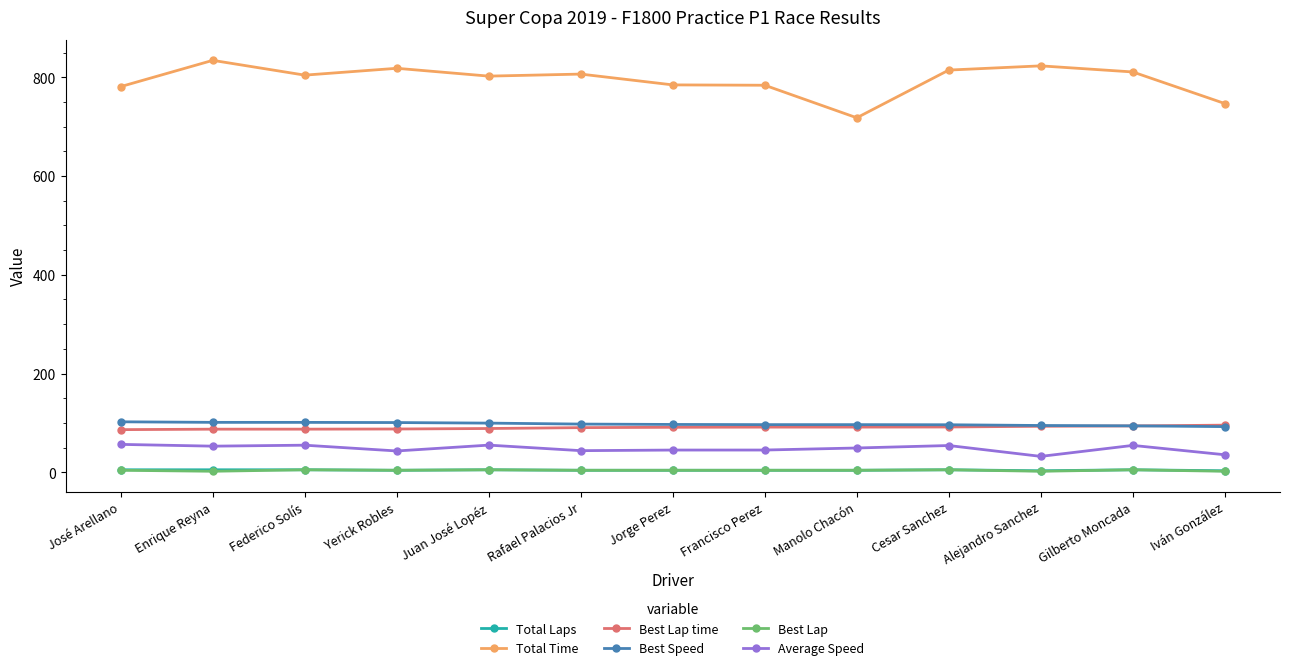

True or false: Average Speed and Best Speed intersect in this chart.

False